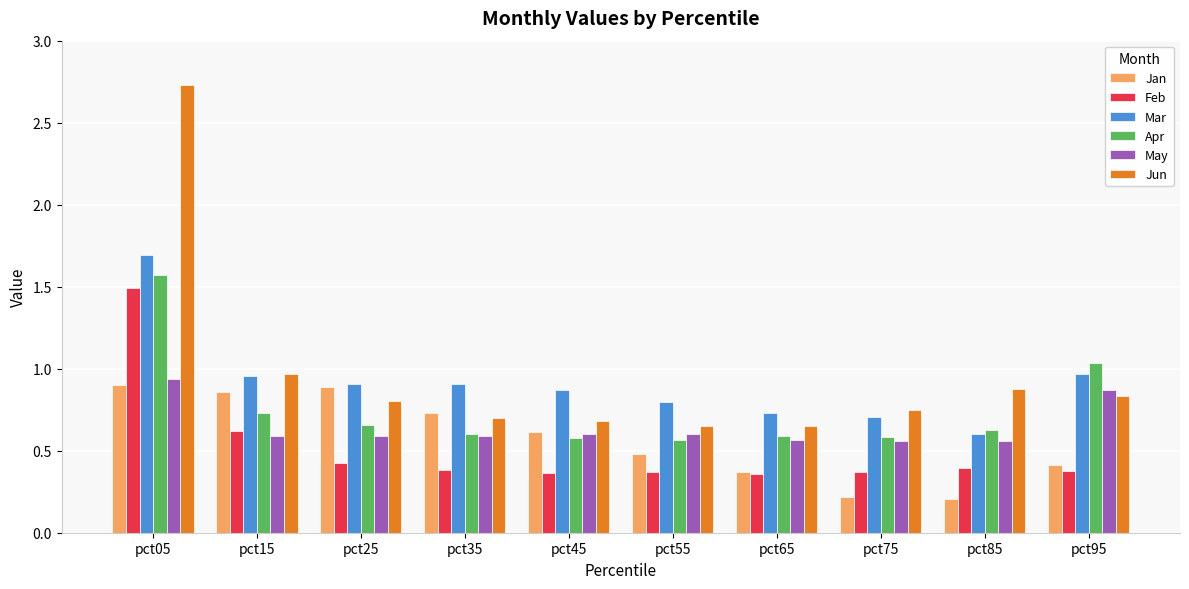

What is the sum of all Jun values?

9.6